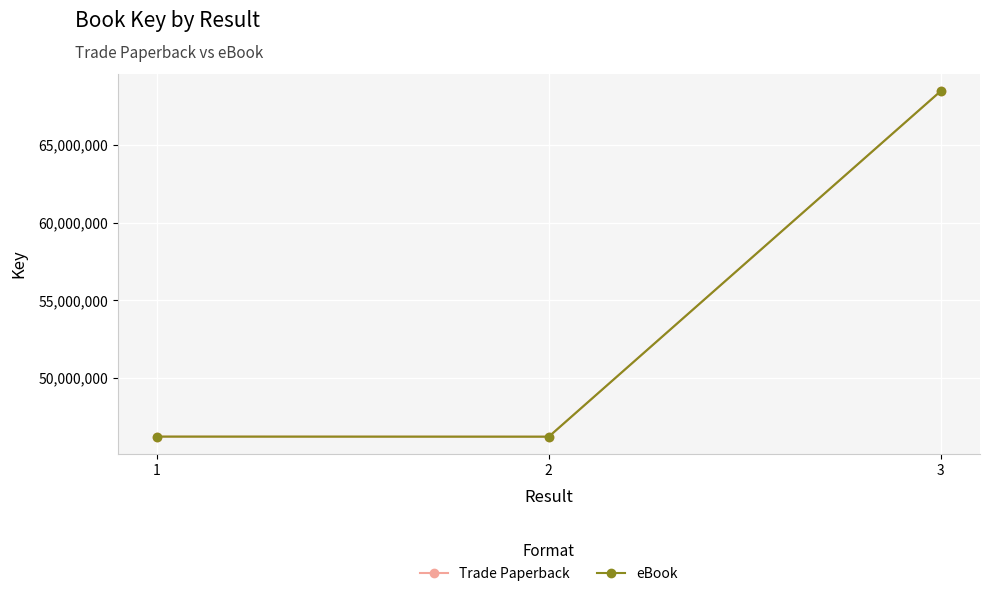

Does the chart have visible grid lines?

Yes